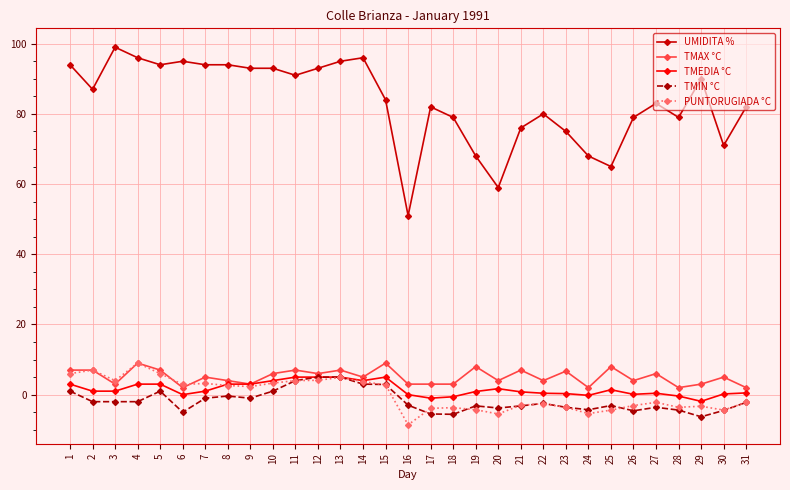

True or false: TMIN °C has a value of -1.0 at 7.

True